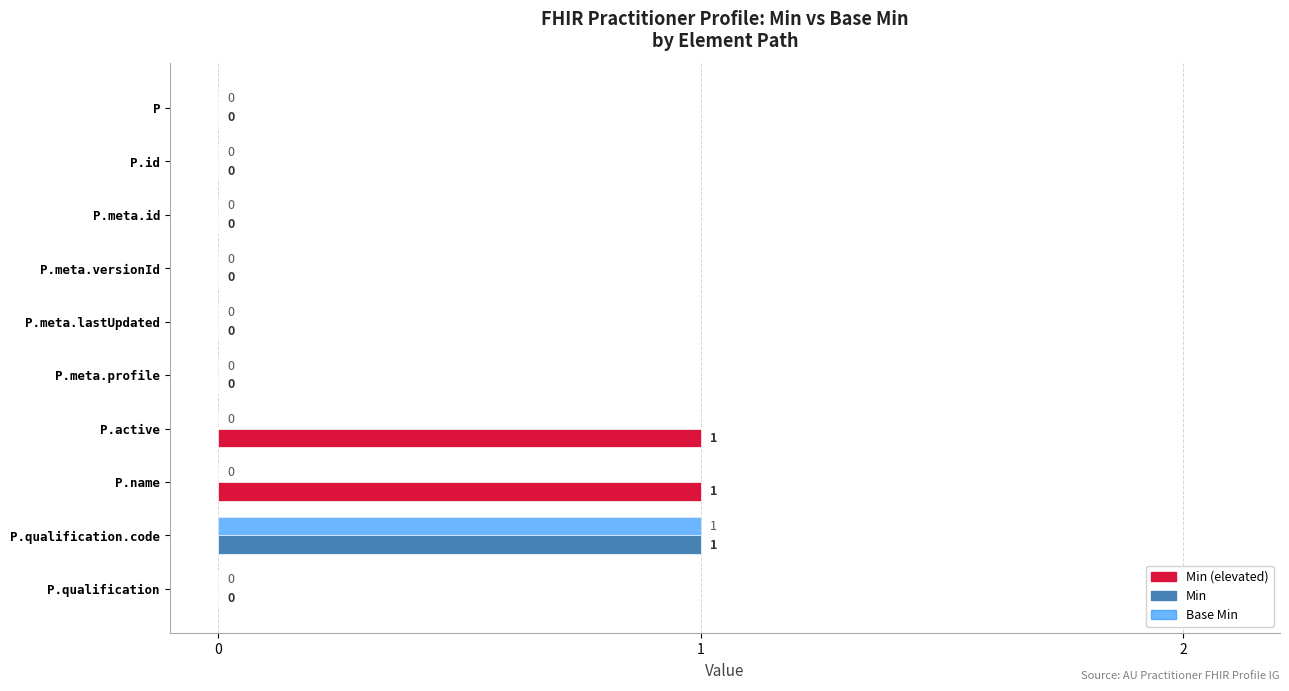

At which category is the sum across all series the highest?

P.qualification.code